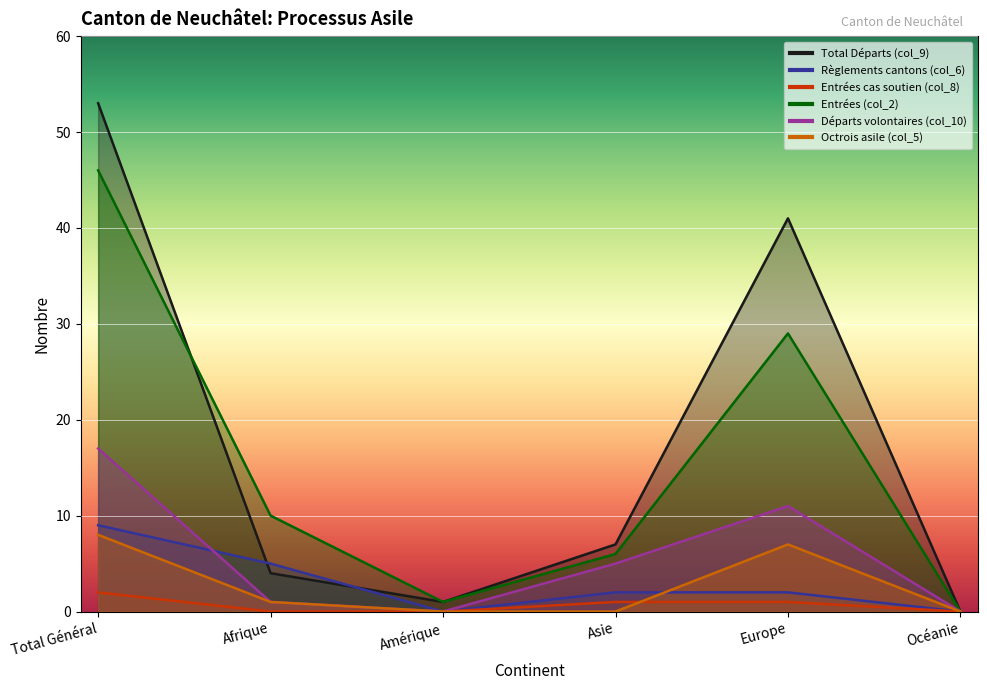

At which category is the sum across all series the highest?

Total Général